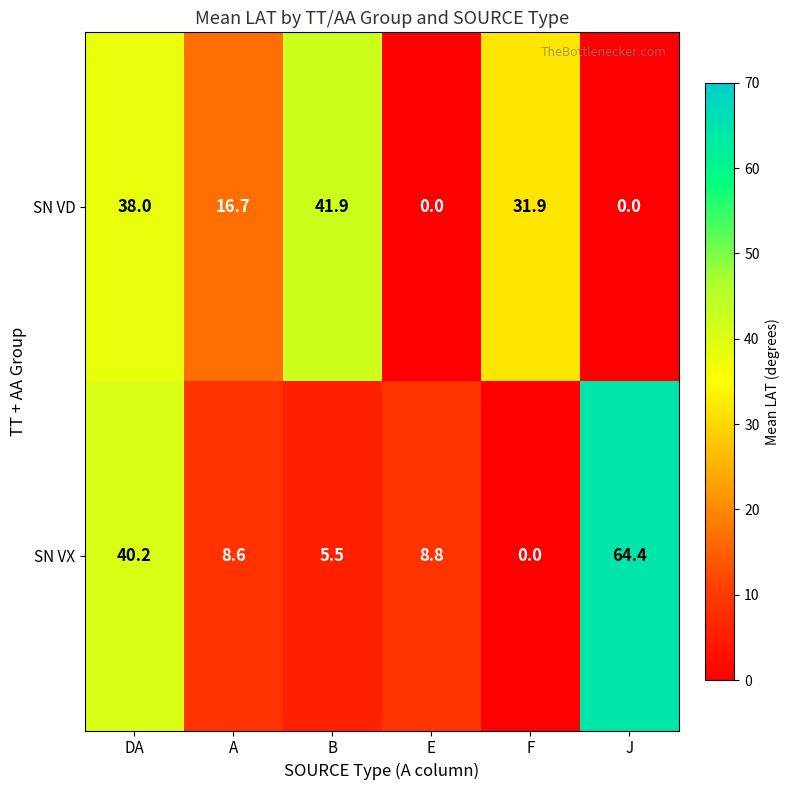

Rank the series by their average value, from lowest to highest.

SN VX, SN VD